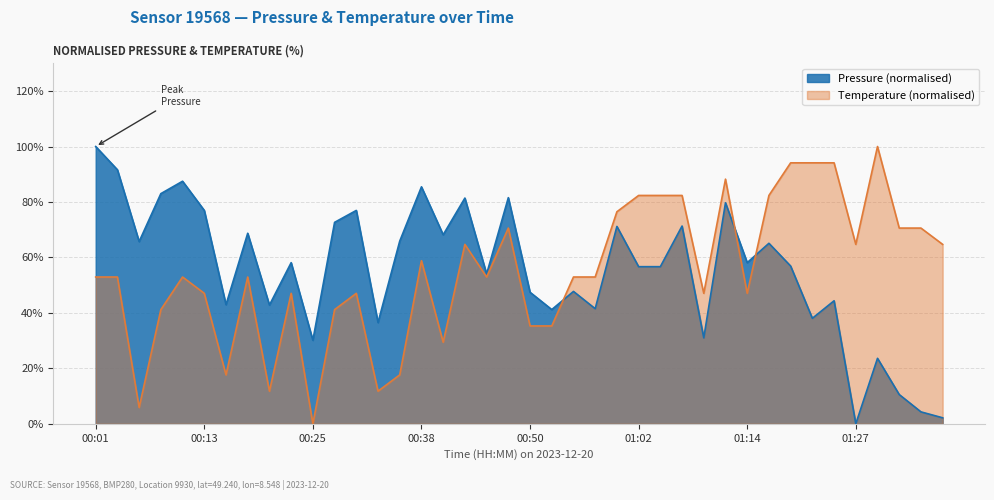

Does the chart display data point markers on the line(s)?

No